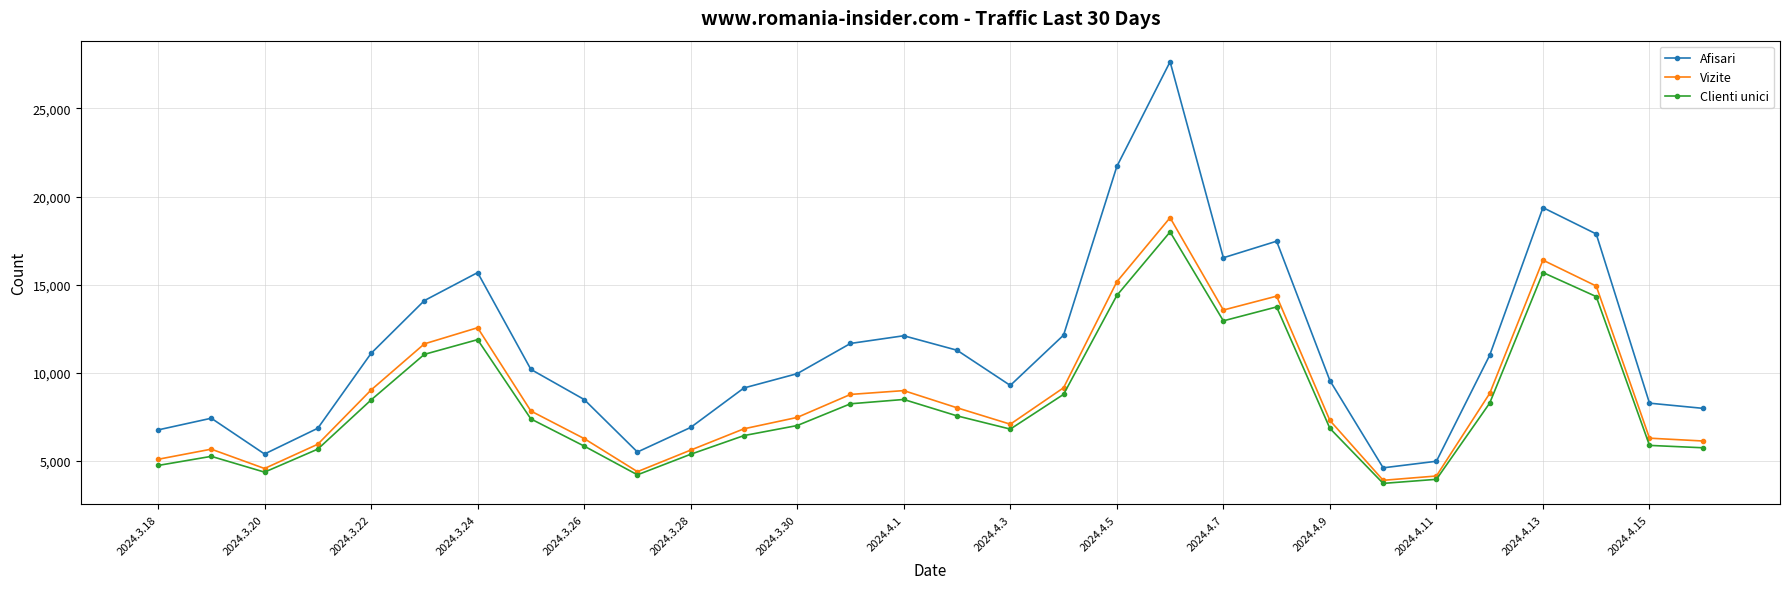

Which series has the largest total across all categories?

Afisari